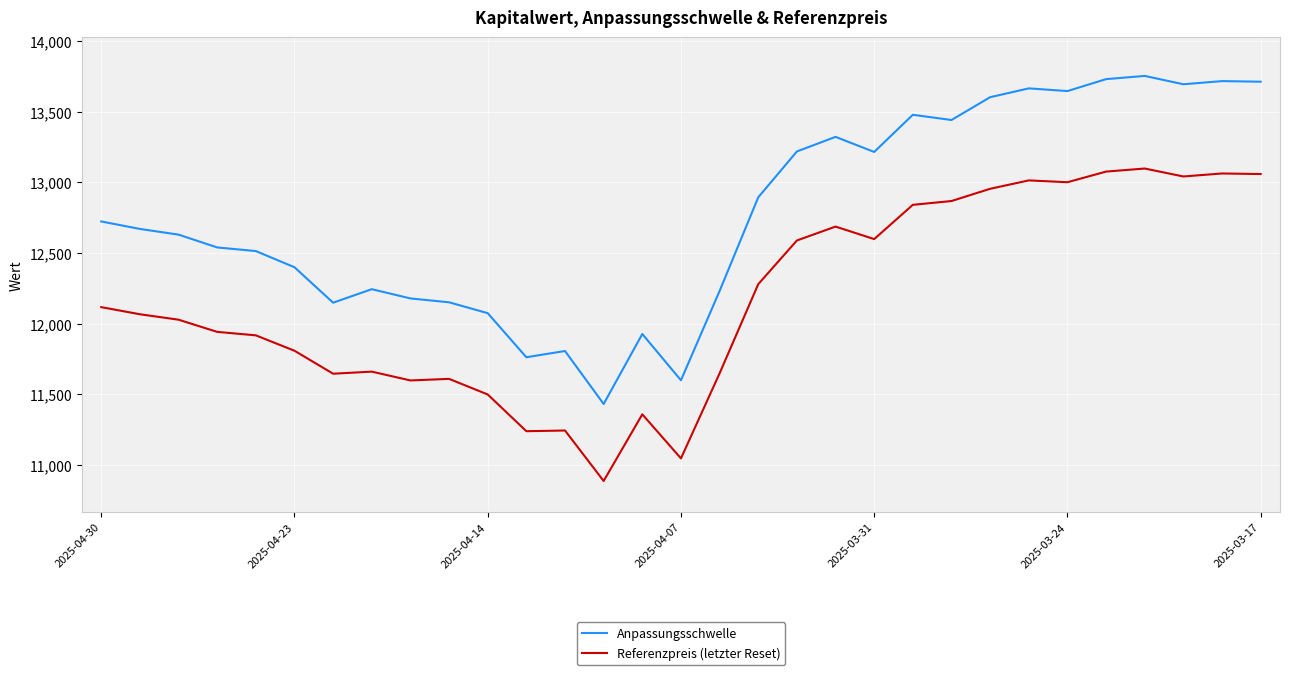

Which series has the largest total across all categories?

Anpassungsschwelle